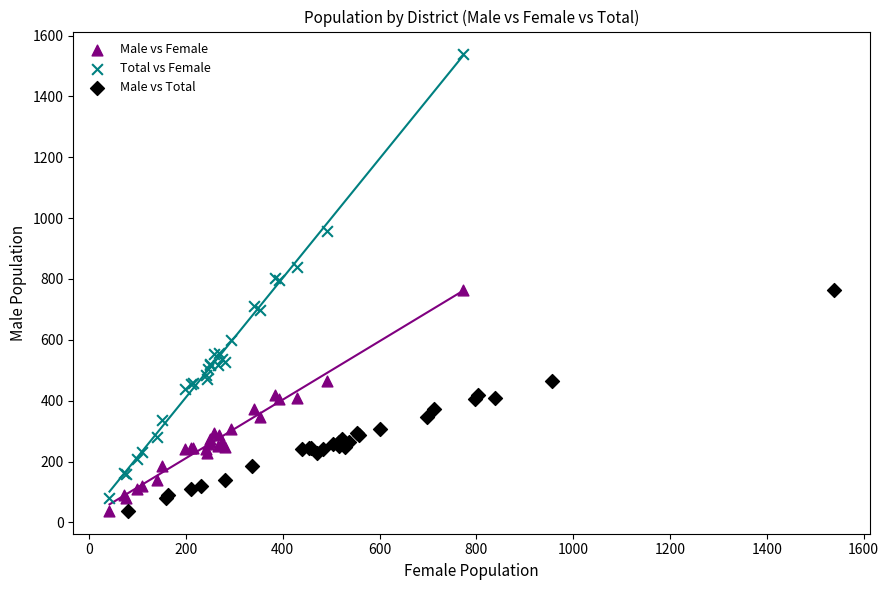

Which series reaches the maximum Y coordinate?

Total vs Female